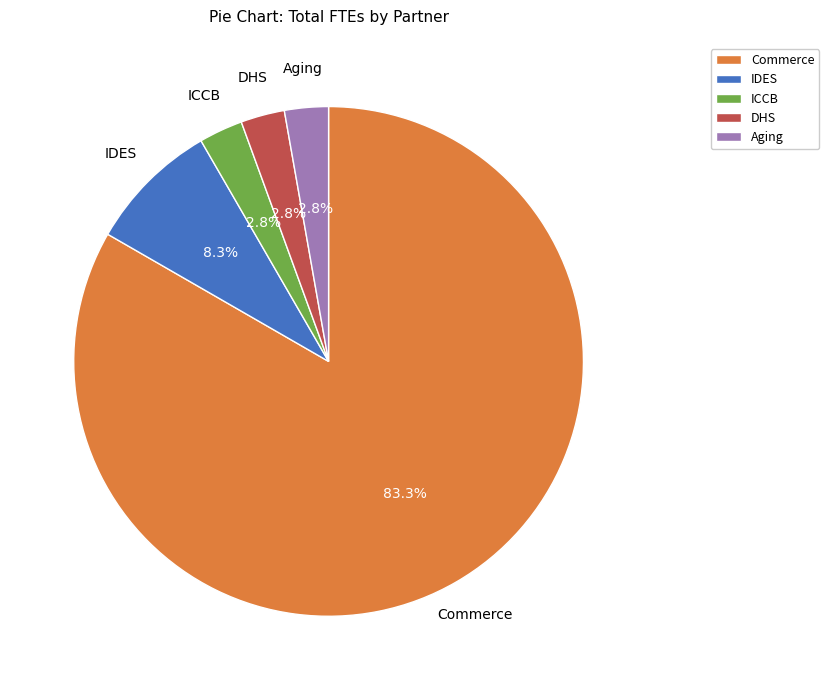

Combined, do ICCB and Aging account for over 50%?

No